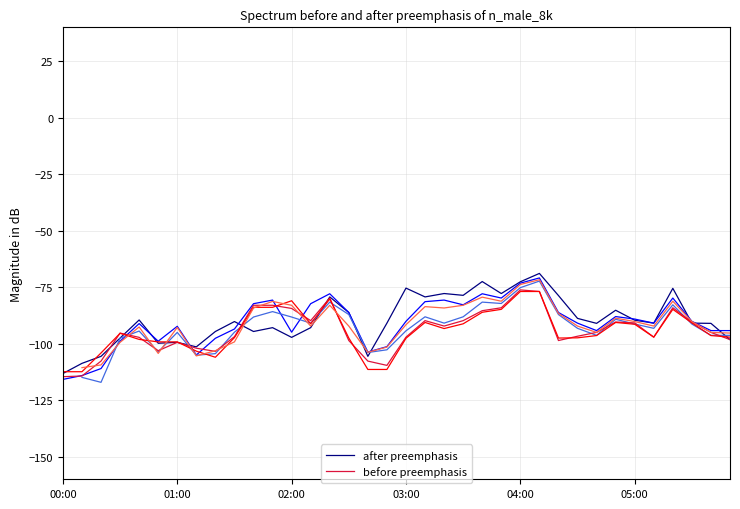

How many times do after preemphasis and before preemphasis cross each other?

6